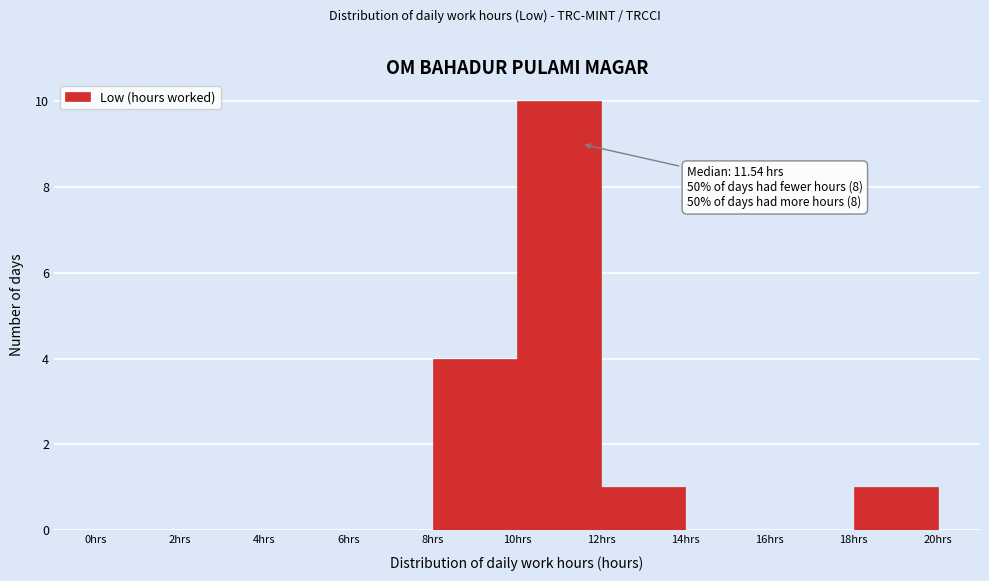

Over which range of the x-axis is the bar tallest?

10 to 12